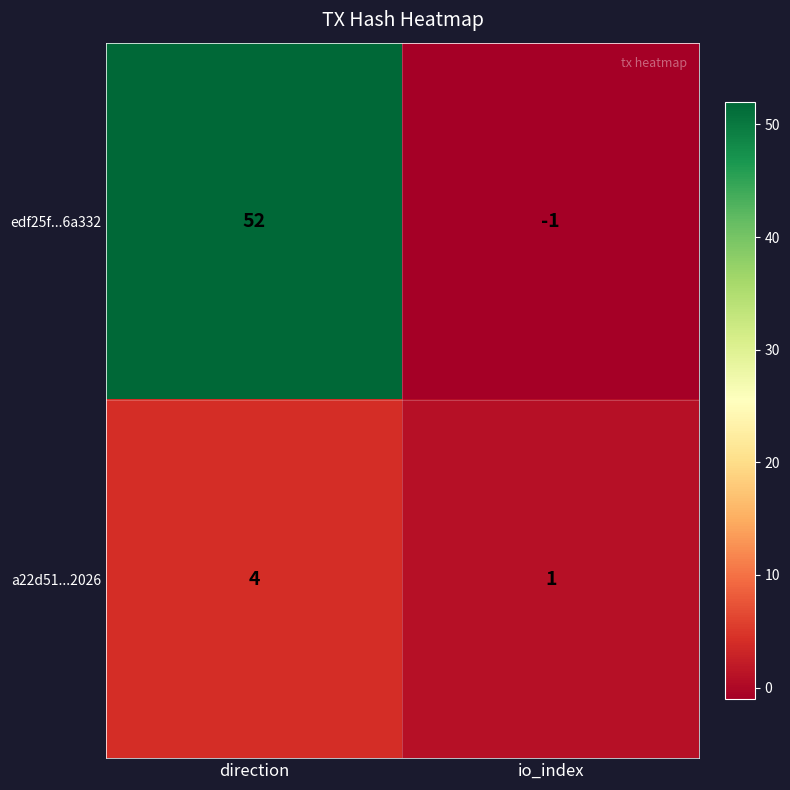

Reading left to right, list all the values displayed in this chart.

edf25f...6a332: 52	-1
a22d51...2026: 4	1